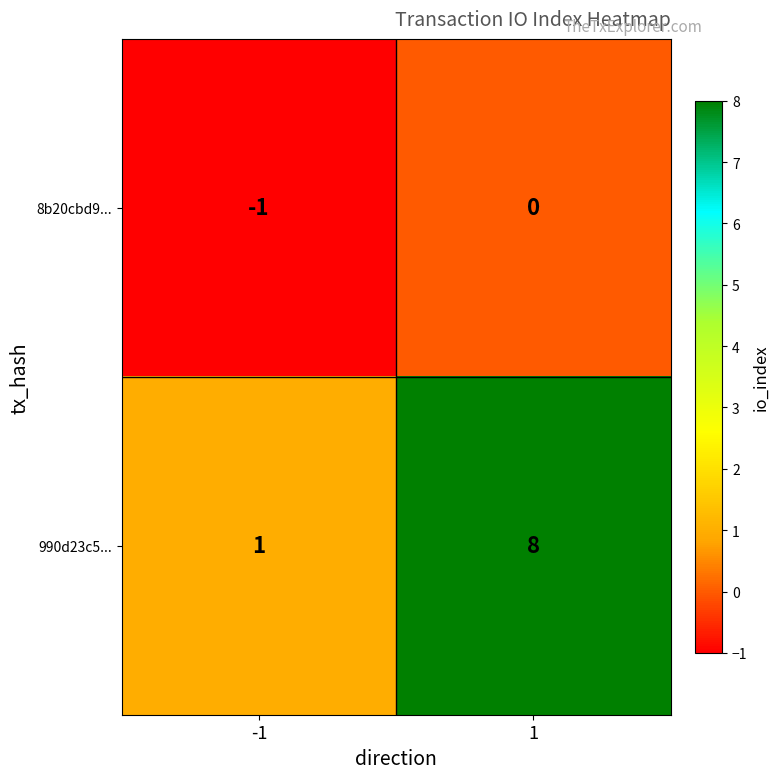

What is the greatest value displayed?

8